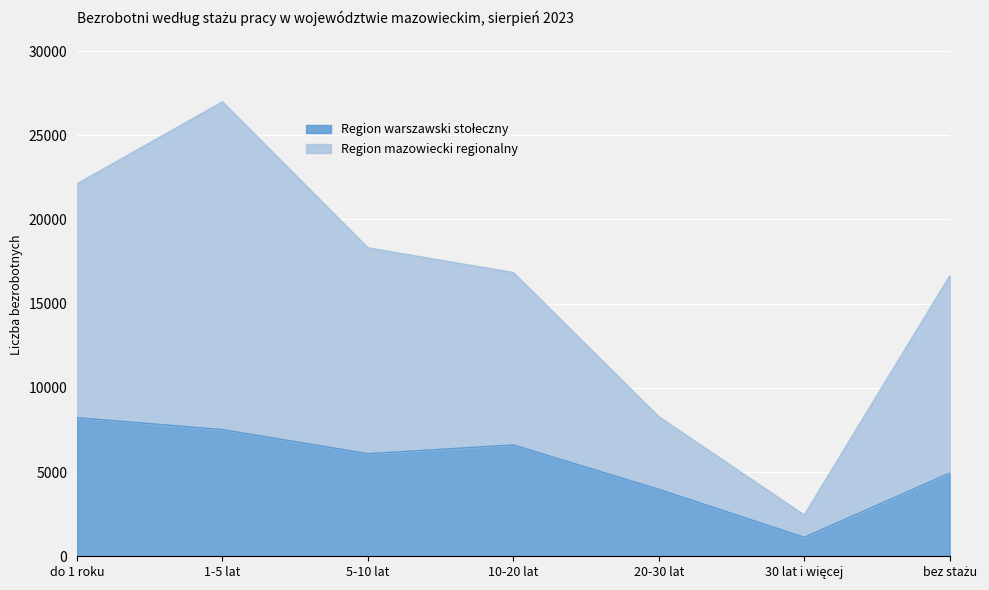

True or false: Region warszawski stołeczny and Region mazowiecki regionalny intersect in this chart.

False